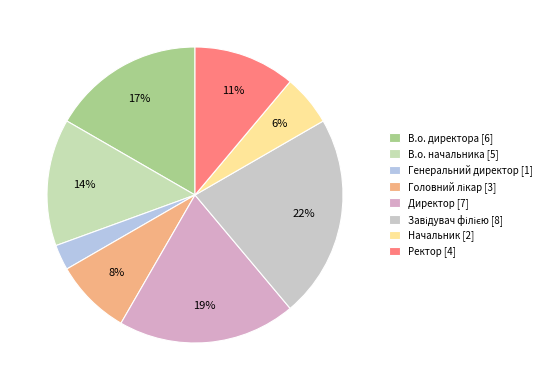

To the nearest percent, what is the average slice percentage?

12%